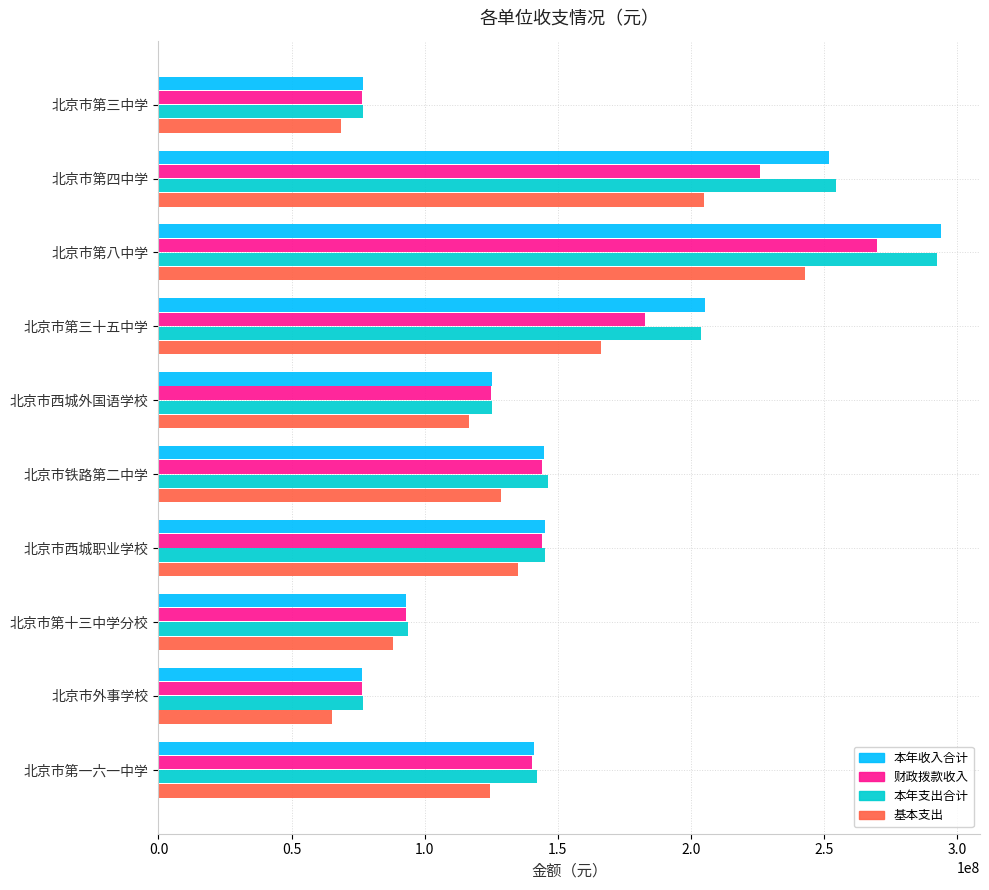

What is the spread (max minus min) of values at 北京市第十三中学分校?

5757506.3